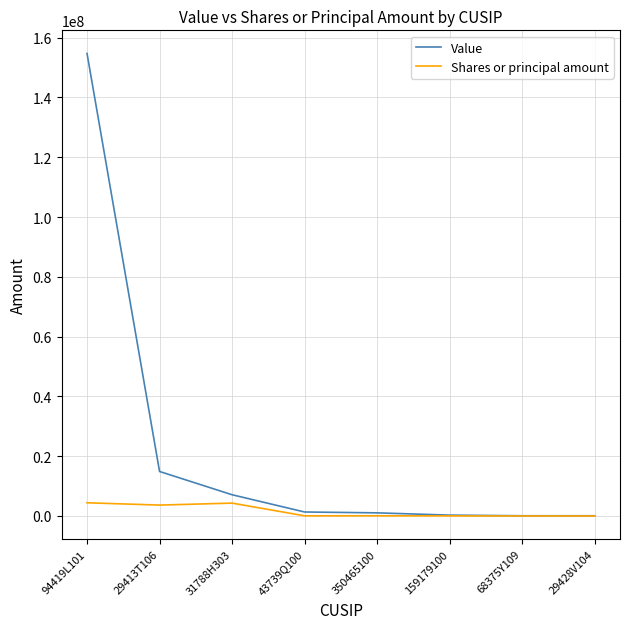

Which series has the widest spread of values?

Value